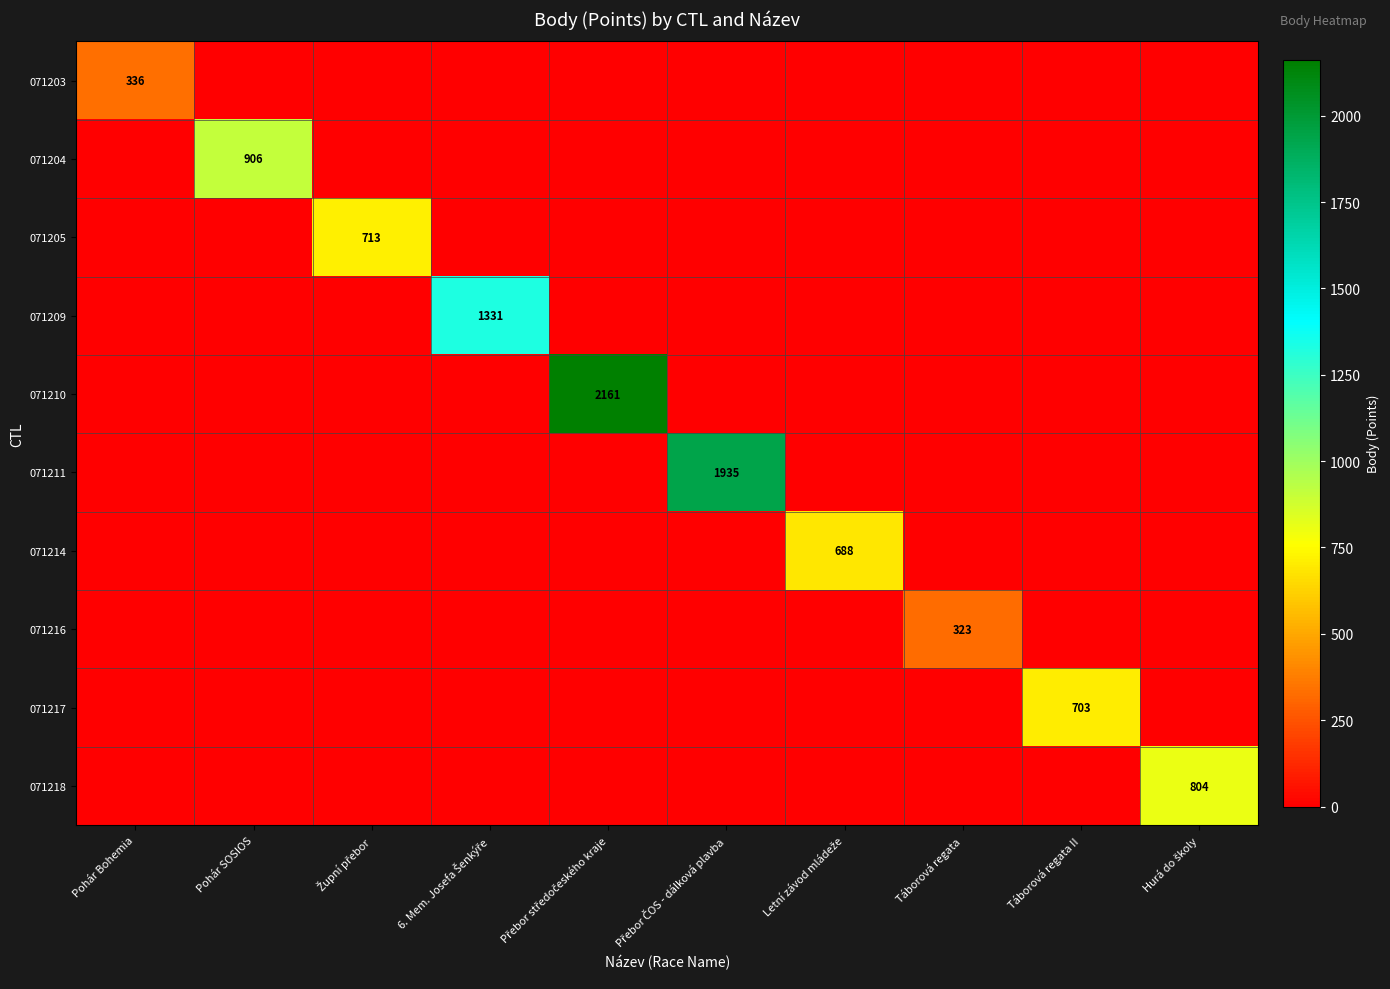

True or false: 071216 has a value of 323 at Táborová regata.

True